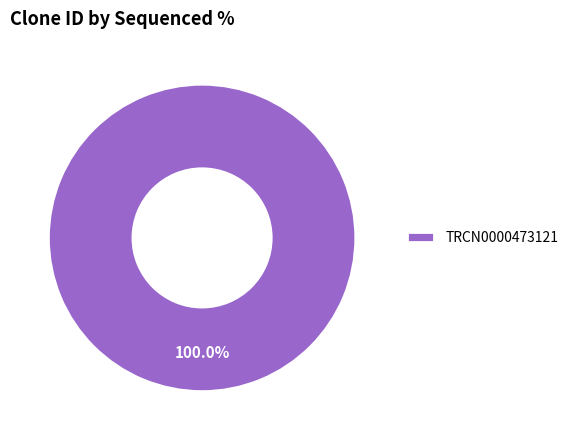

Rank the categories by value from lowest to highest.

TRCN0000473121